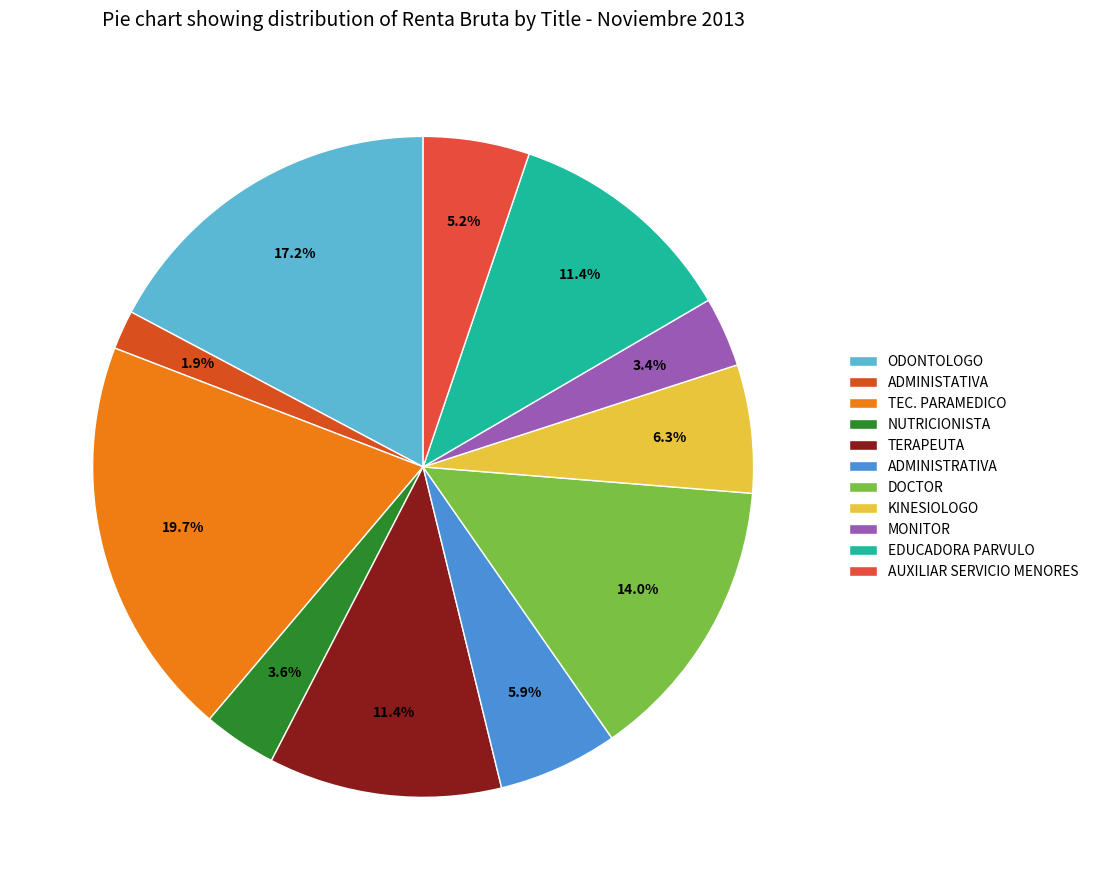

Count the number of slices in the pie.

11